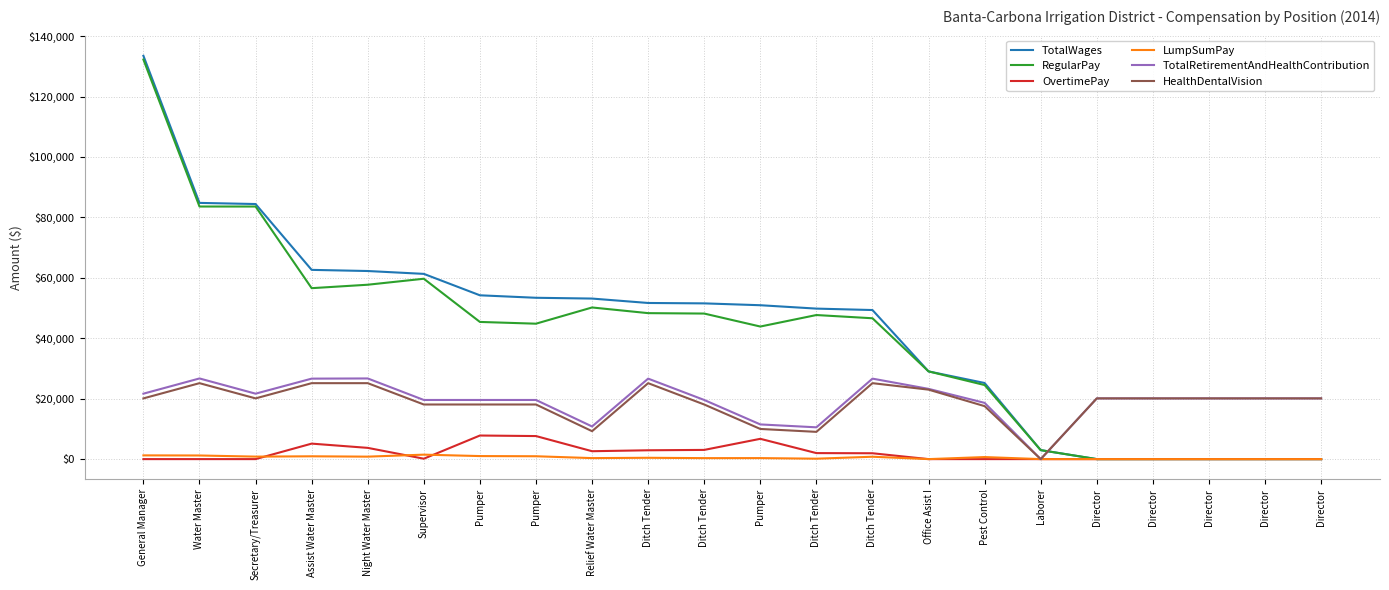

True or false: TotalWages and RegularPay cross at least once.

False